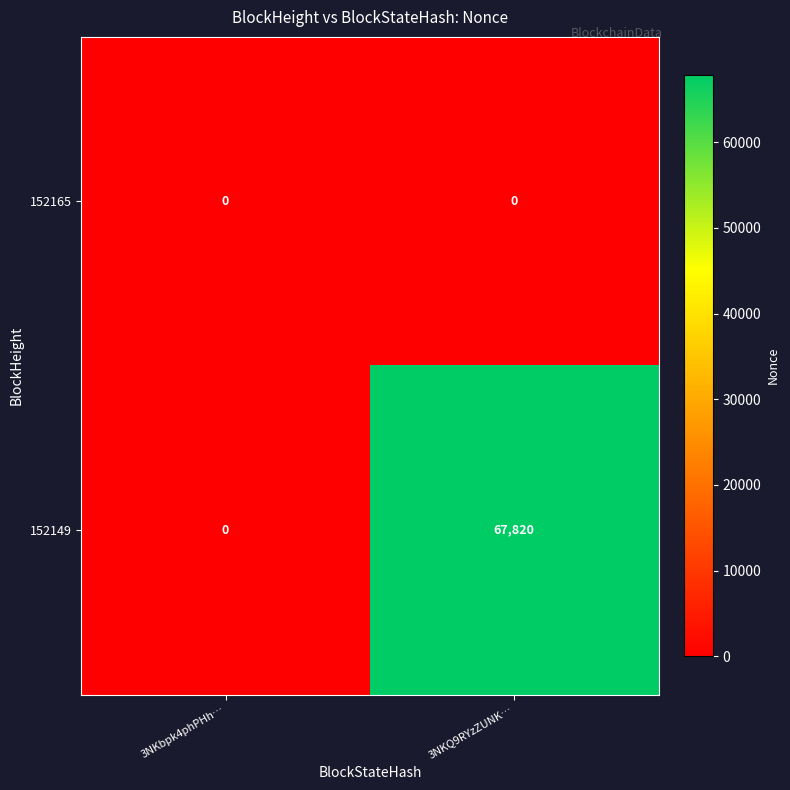

At 3NKQ9RYzZUNK…, list the series in order from smallest to largest.

152165, 152149